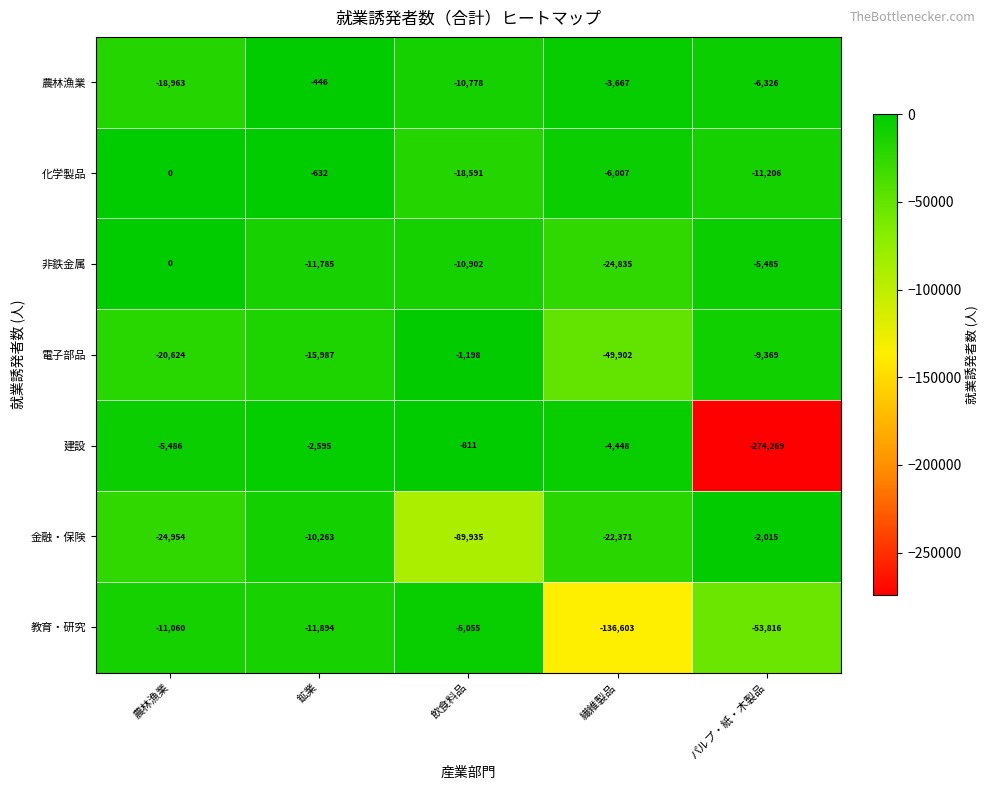

At which label is 農林漁業 closest to -9704?

飲食料品